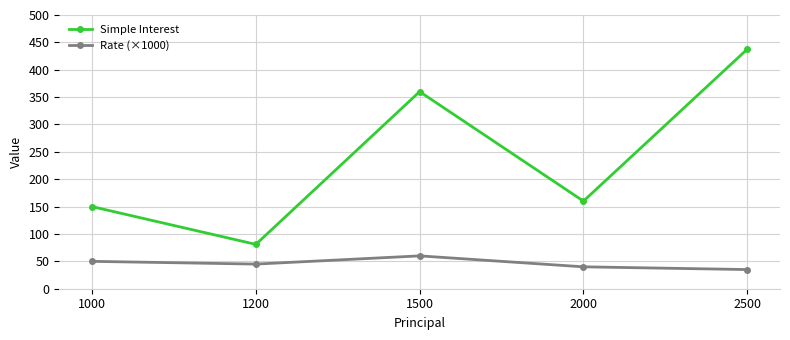

True or false: Simple Interest and Rate (×1000) intersect in this chart.

False